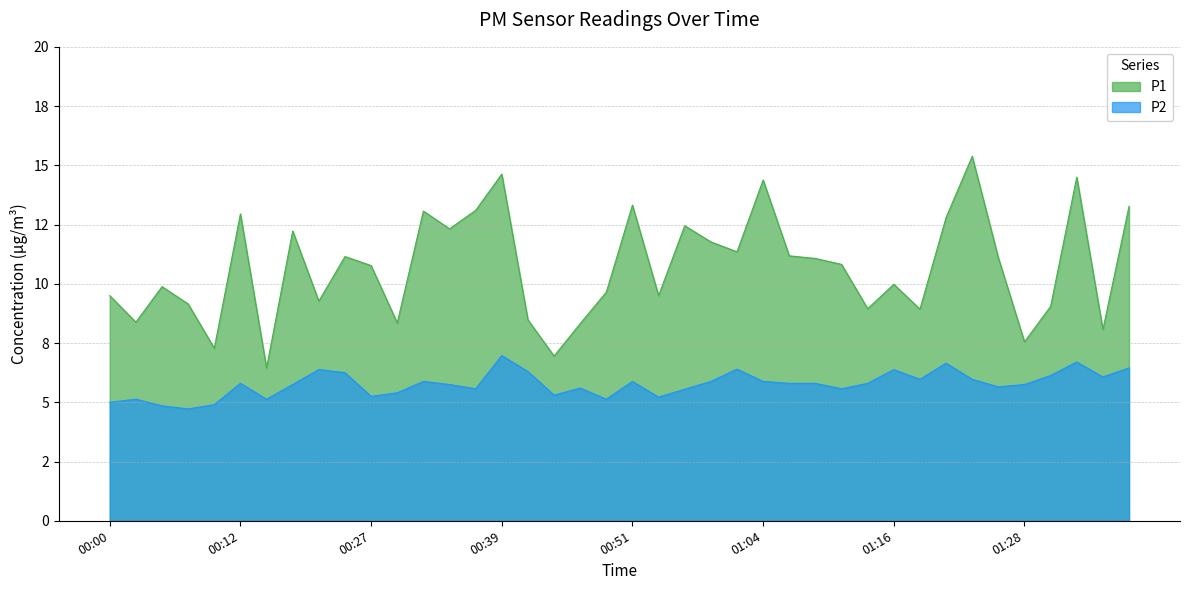

Reading left to right, list all the values displayed in this chart.

P1: 9.5	8.4	9.9	9.2	7.3	12.9	6.5	12.2	9.3	11.2	10.8	8.3	13.1	12.3	13.1	14.6	8.5	7.0	8.3	9.7	13.3	9.5	12.4	11.8	11.3	14.4	11.2	11.1	10.8	8.9	10.0	8.9	12.8	15.4	11.1	7.5	9.1	14.5	8.1	13.3
P2: 5.0	5.1	4.8	4.7	4.9	5.8	5.1	5.8	6.4	6.2	5.2	5.4	5.9	5.8	5.6	7.0	6.3	5.3	5.6	5.1	5.9	5.2	5.5	5.9	6.4	5.9	5.8	5.8	5.6	5.8	6.4	6.0	6.7	6.0	5.7	5.8	6.1	6.7	6.1	6.5